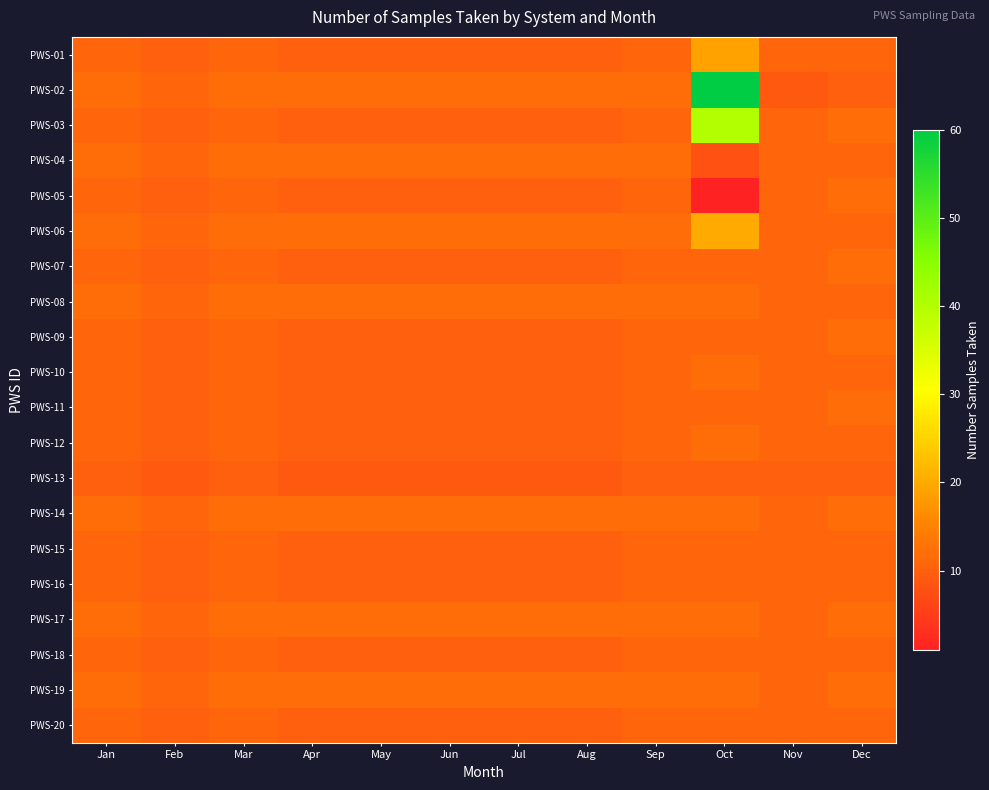

Rank the series at Aug from highest to lowest value.

PWS-02, PWS-04, PWS-06, PWS-08, PWS-14, PWS-17, PWS-19, PWS-01, PWS-03, PWS-05, PWS-07, PWS-09, PWS-10, PWS-11, PWS-12, PWS-15, PWS-16, PWS-18, PWS-20, PWS-13